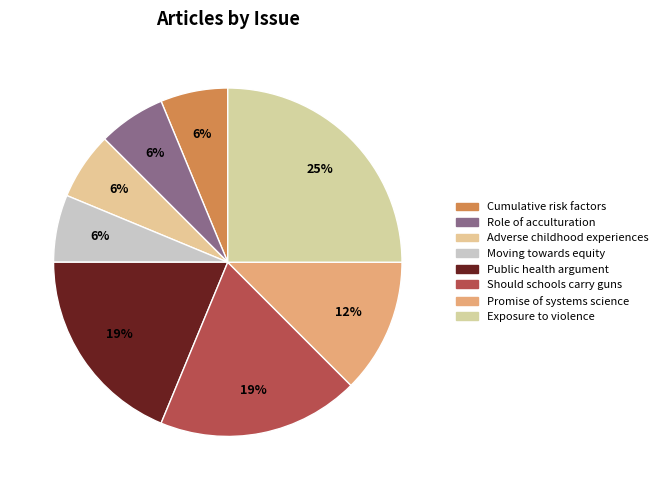

Is there any slice that represents more than half of the pie?

No